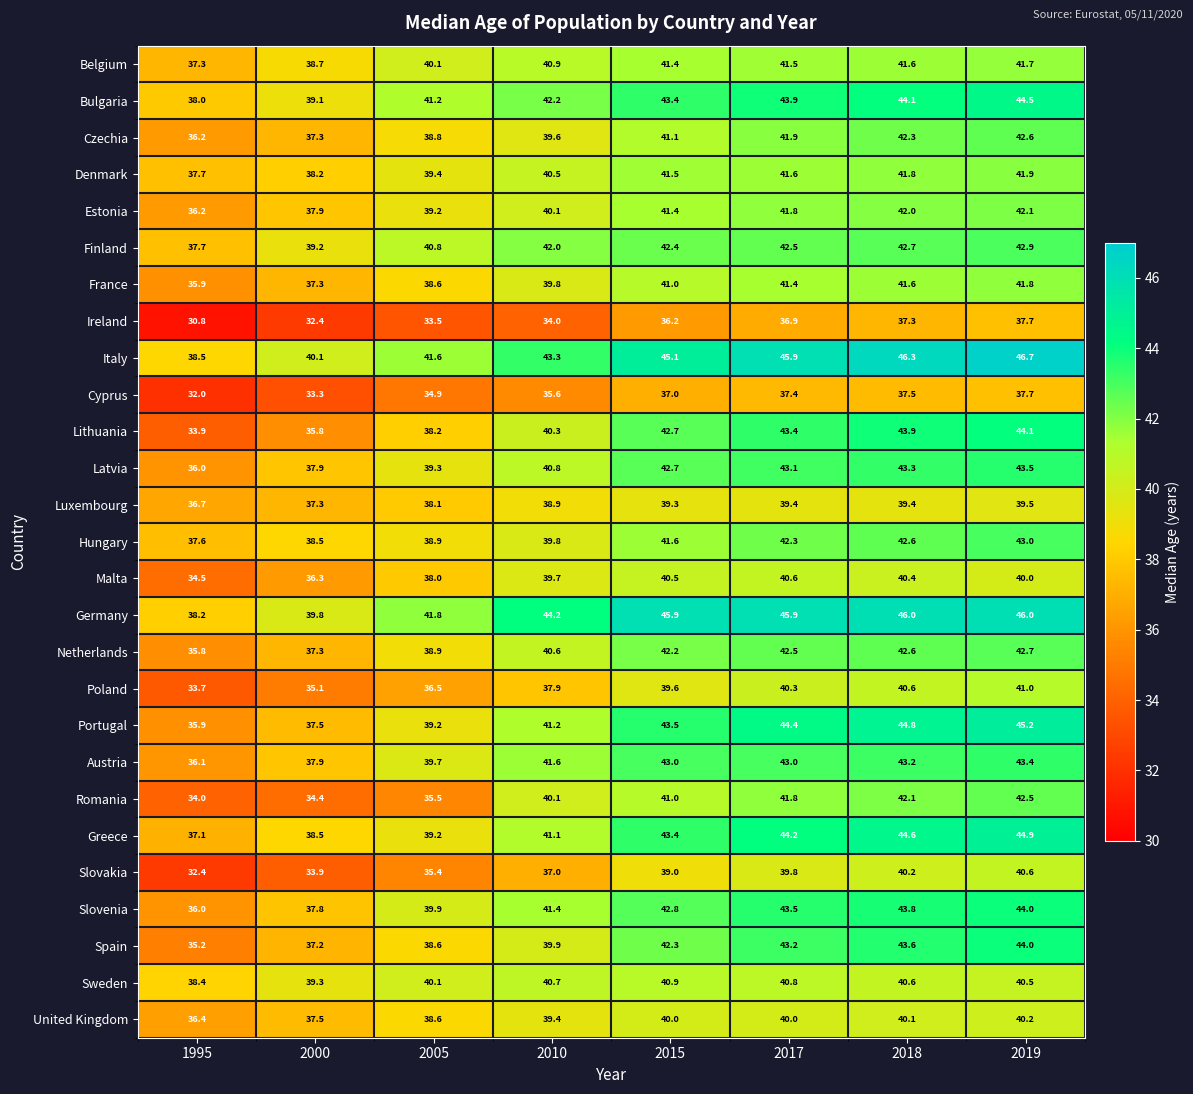

What is the minimum value for Germany?

38.2